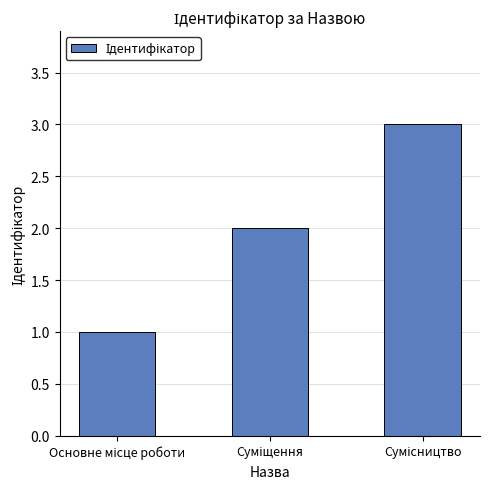

What is the sum of all values?

6